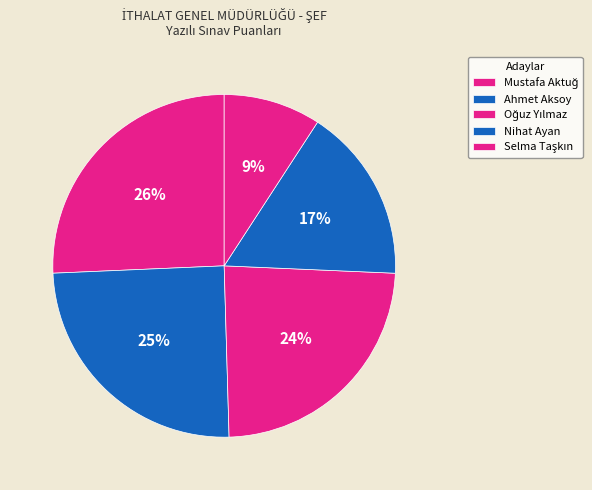

Combined, what portion of the pie is Mustafa Aktuğ and Oğuz Yılmaz?

49.5%